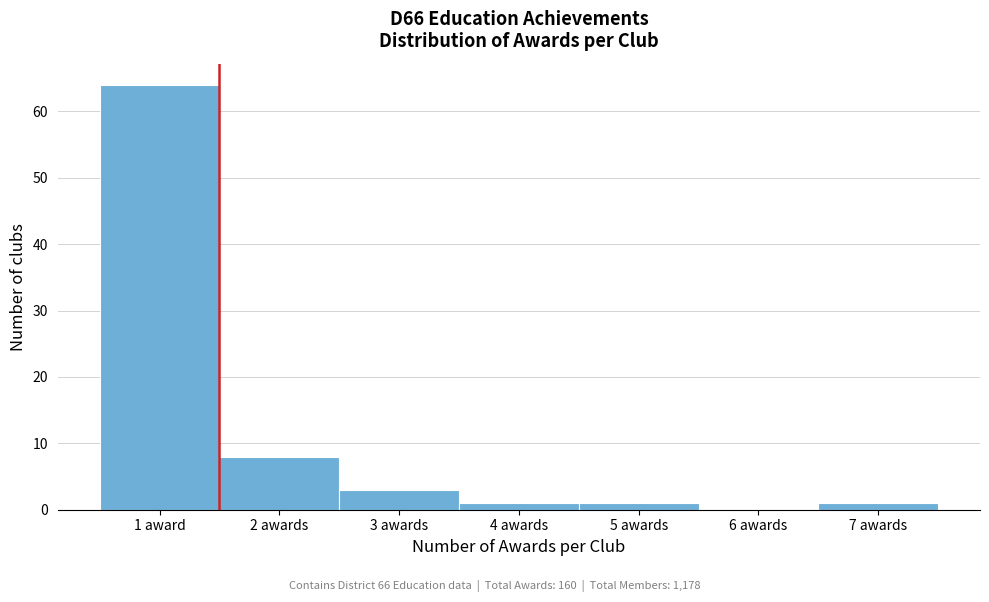

Reading left to right, extract all data points from this chart.

1 award=64	2 awards=8	3 awards=3	4 awards=1	5 awards=1	6 awards=0	7 awards=1